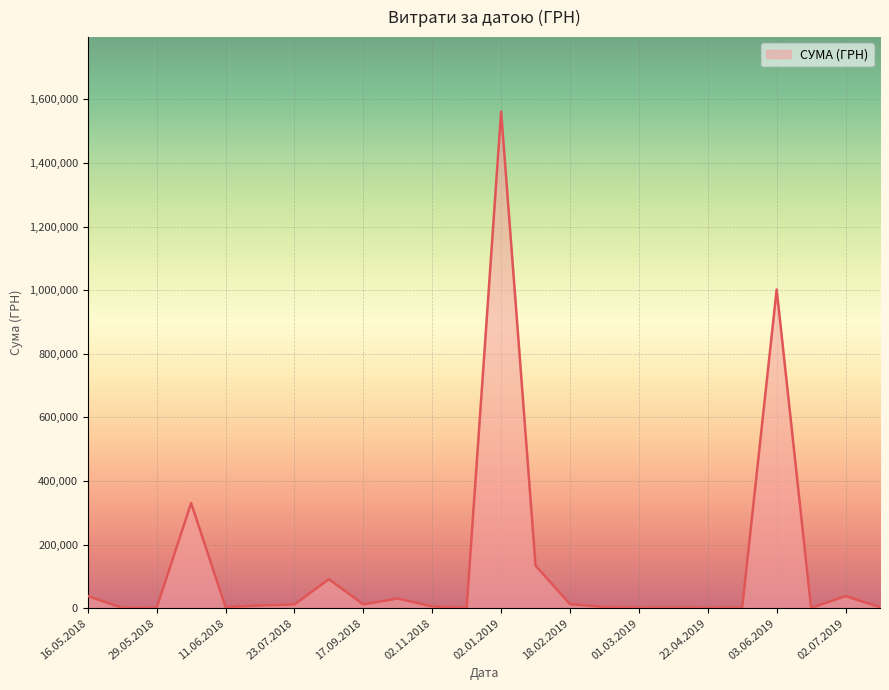

Where is the data nearest to the value 781127?

03.06.2019